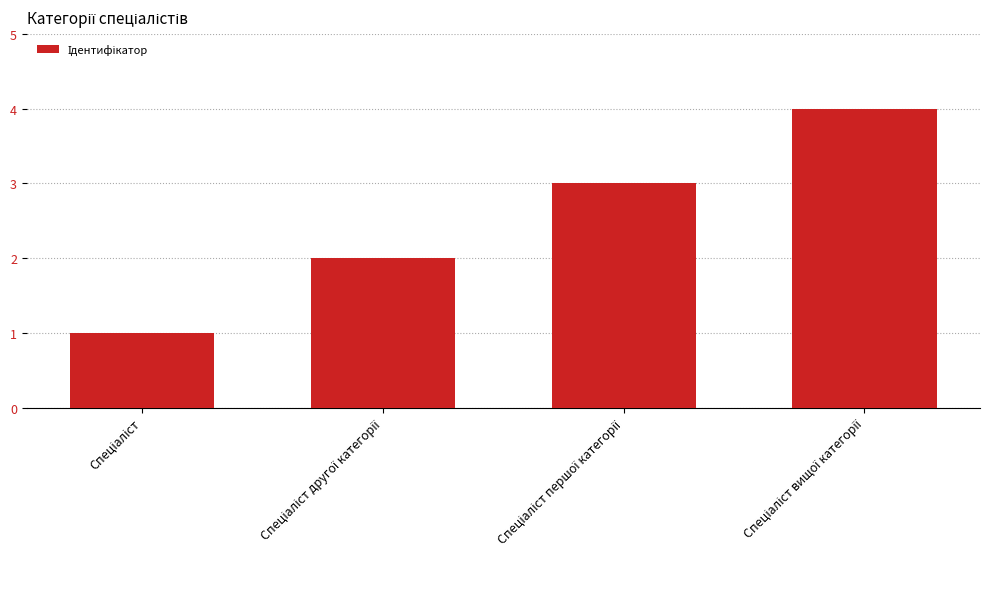

What is the maximum value shown in the chart?

4